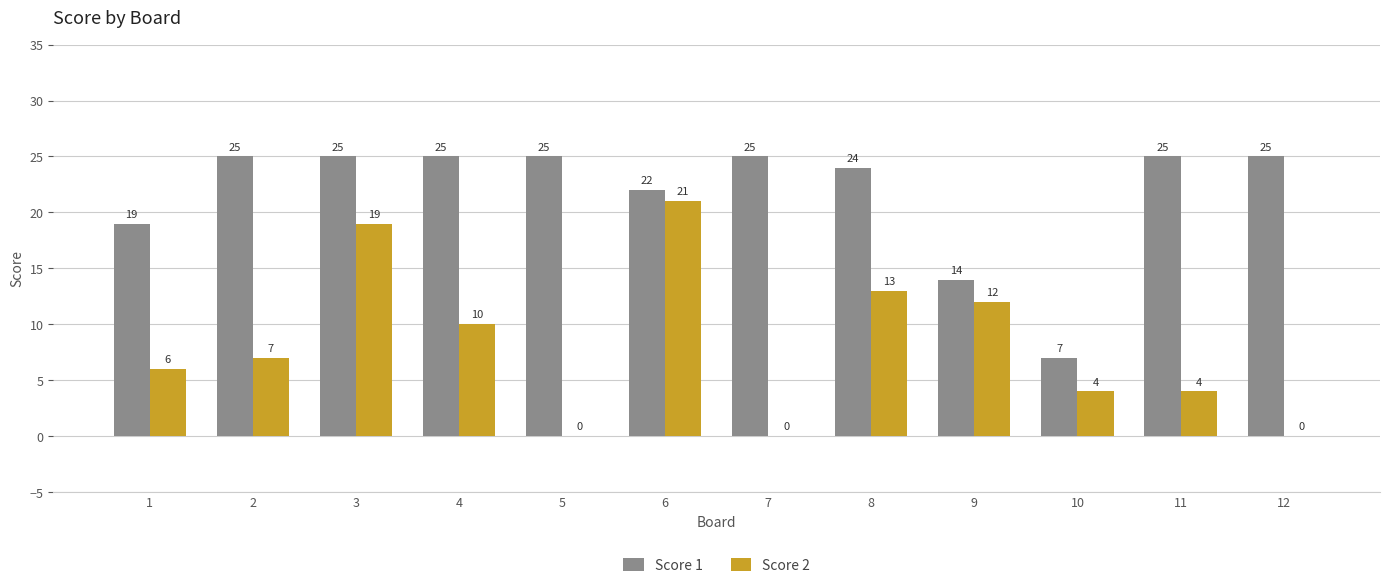

What is the spread (max minus min) of values at 11?

21